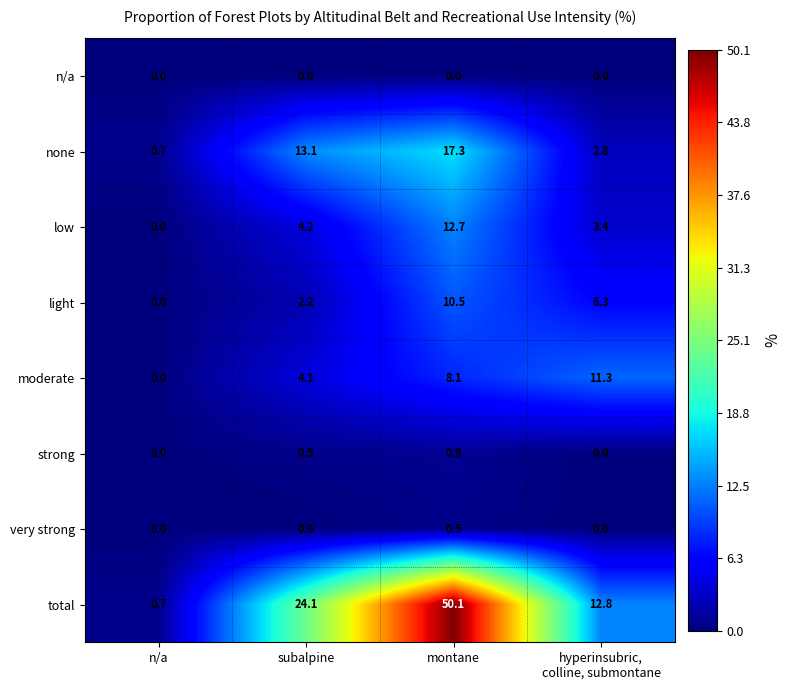

True or false: none has a value of 0.7 at n/a.

True